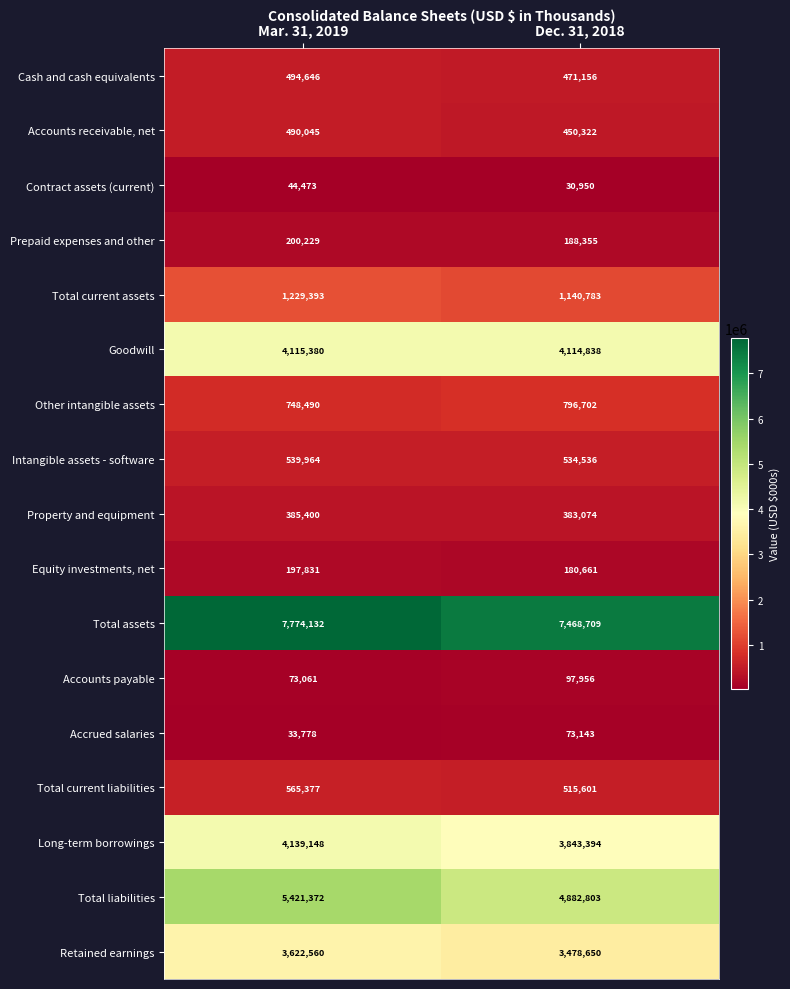

Where is Total assets nearest to the value 7621420?

Dec. 31, 2018